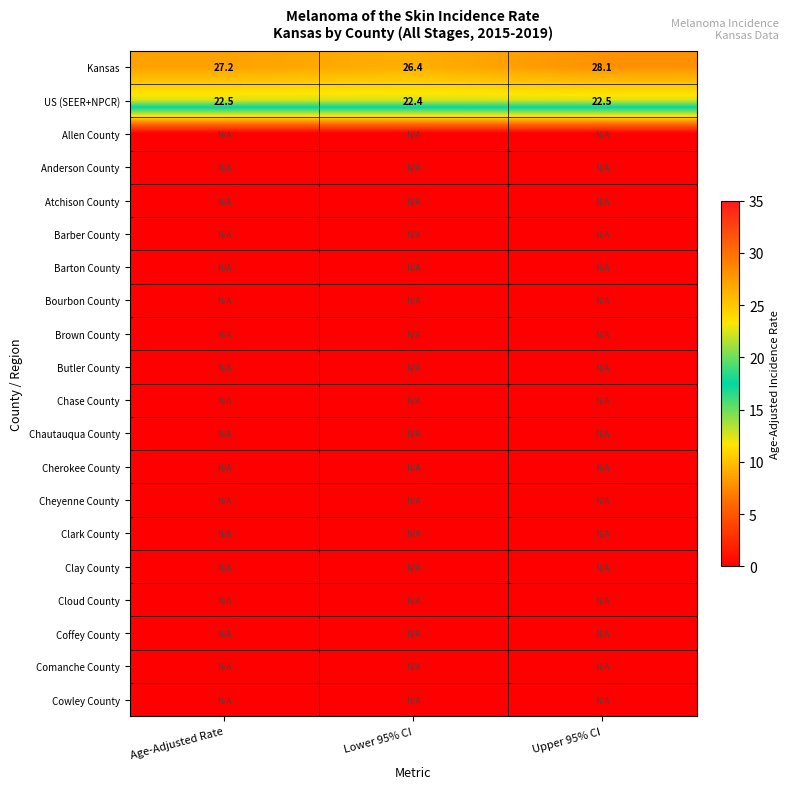

True or false: Kansas has a value of 34.8 at Lower 95% CI.

False